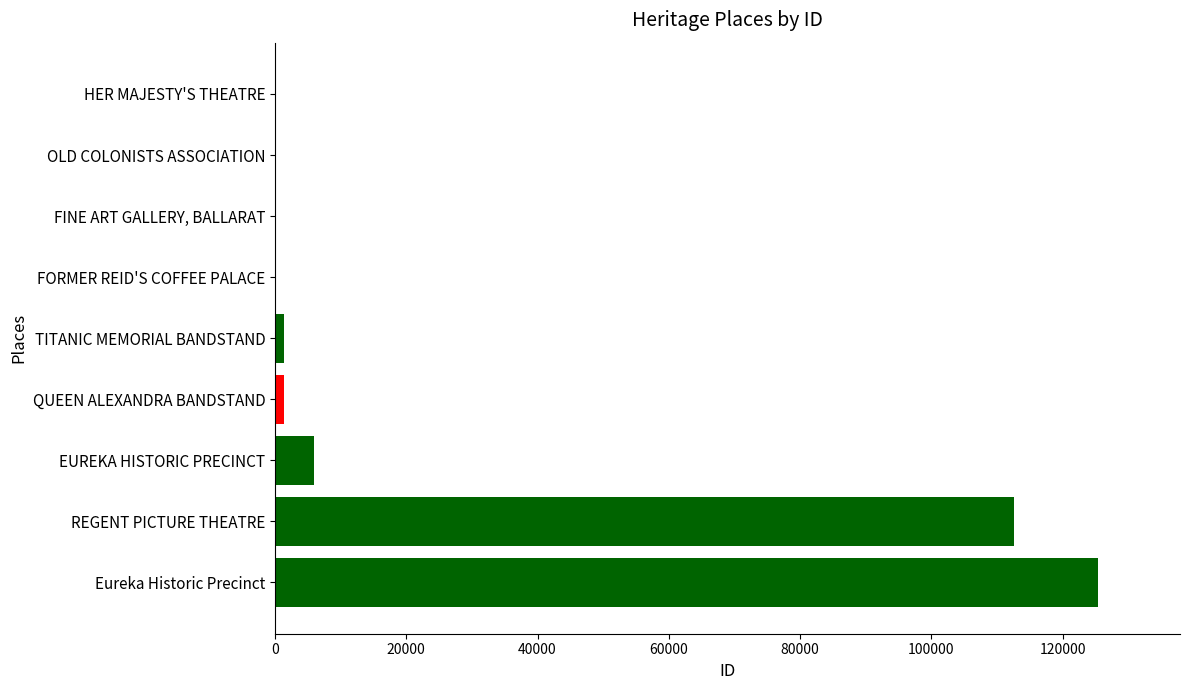

The chart shows a value of 54567 at REGENT PICTURE THEATRE. True or false?

False